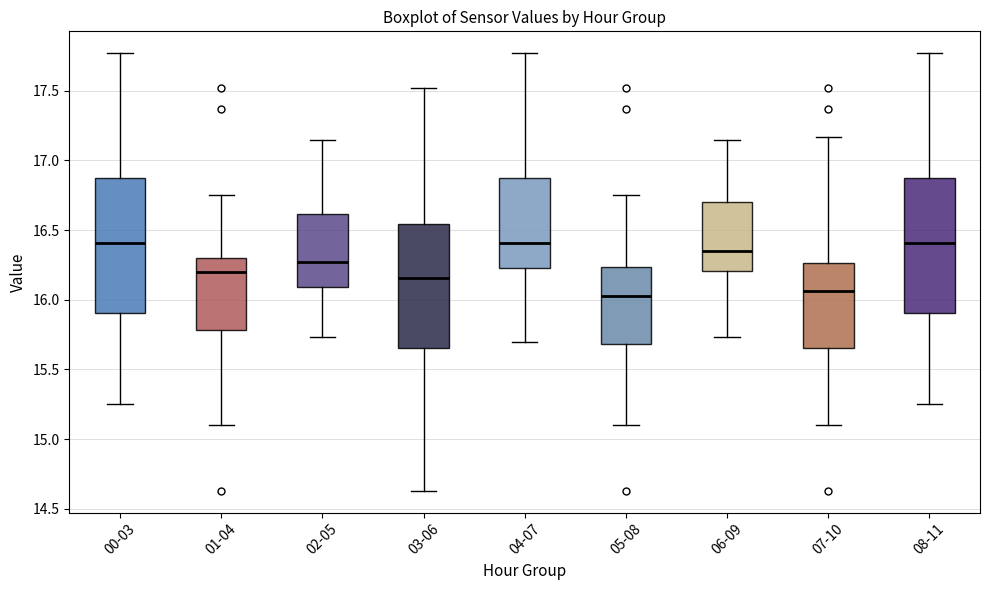

Where is the lower edge of the box for 01-04 on the y-axis? The values are not printed on the chart, so give them approximately, as read against the axis.

15.80